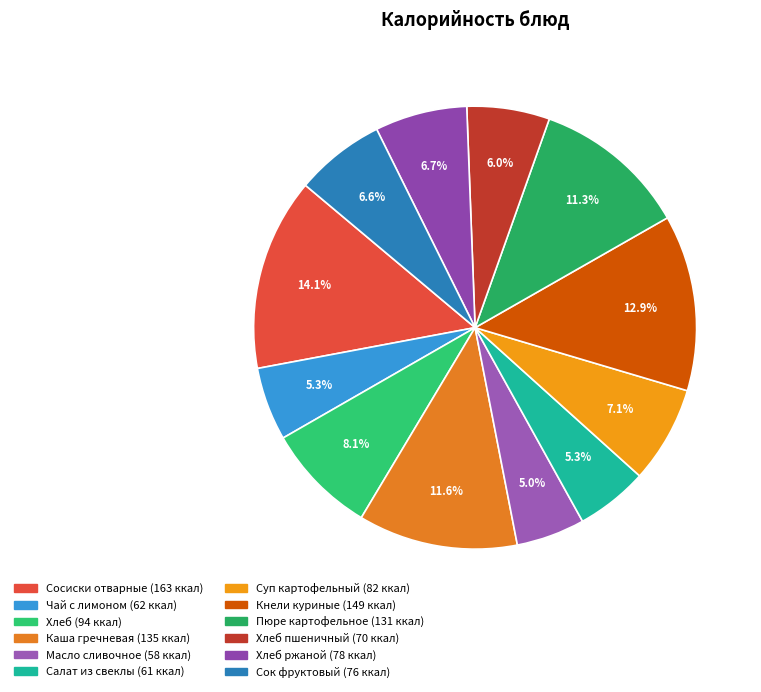

To the nearest percent, what is the average slice percentage?

8%